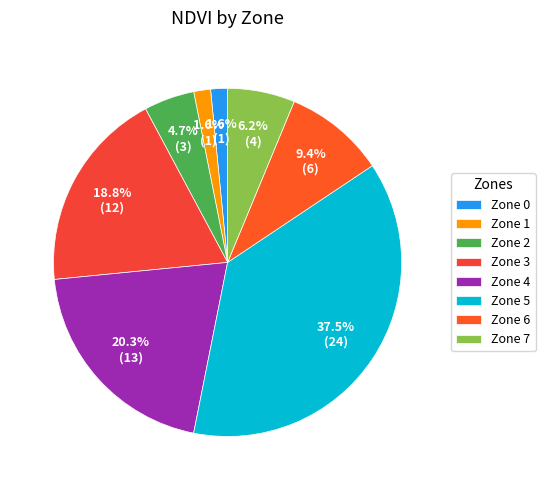

To the nearest percent, what is the difference between the largest and smallest slice percentages?

36%